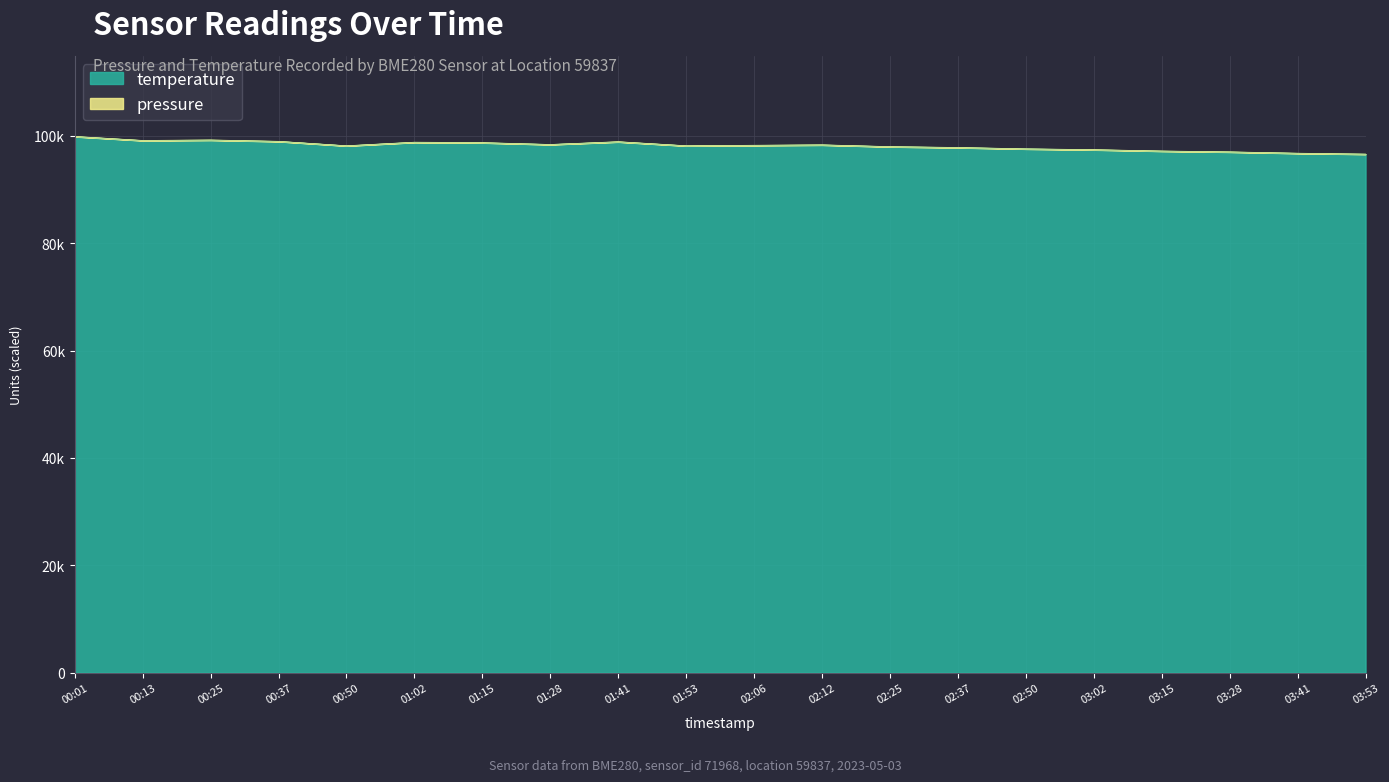

List the labels in order of value, smallest first.

03:53, 03:41, 03:28, 03:15, 03:02, 02:50, 02:37, 02:25, 00:50, 01:53, 02:06, 02:12, 01:28, 01:15, 01:02, 01:41, 00:37, 00:13, 00:25, 00:01